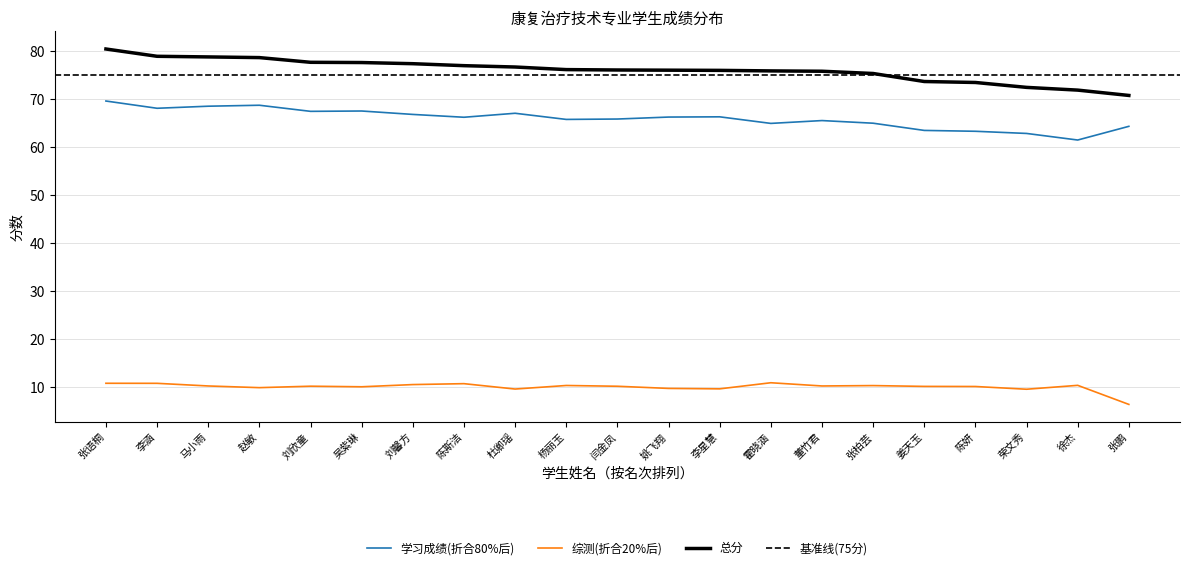

What is the label of the 11th point from the left?

闫金凤